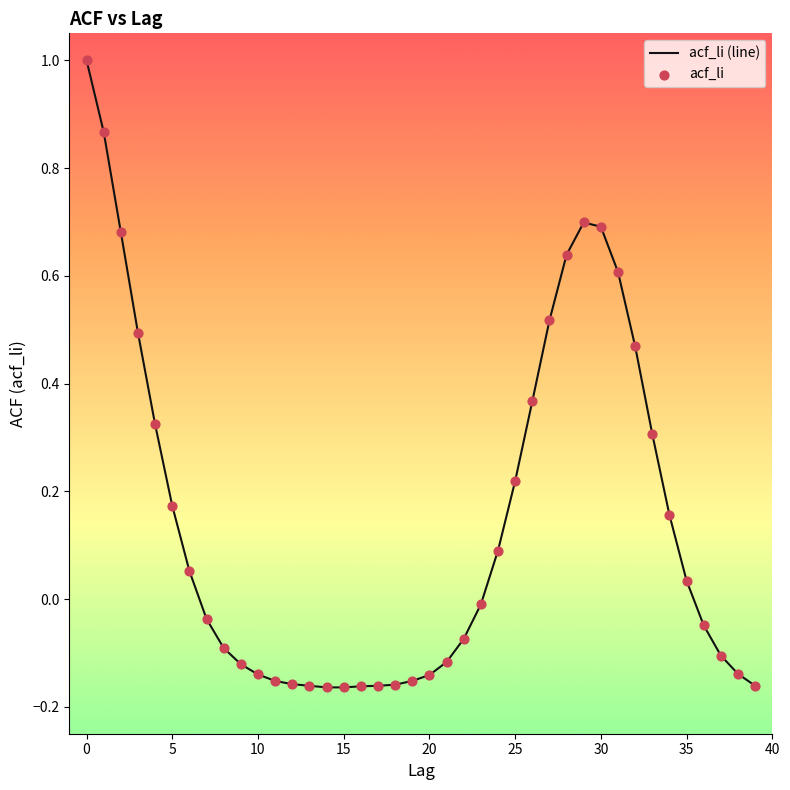

What is the maximum value shown in the chart?

1.0